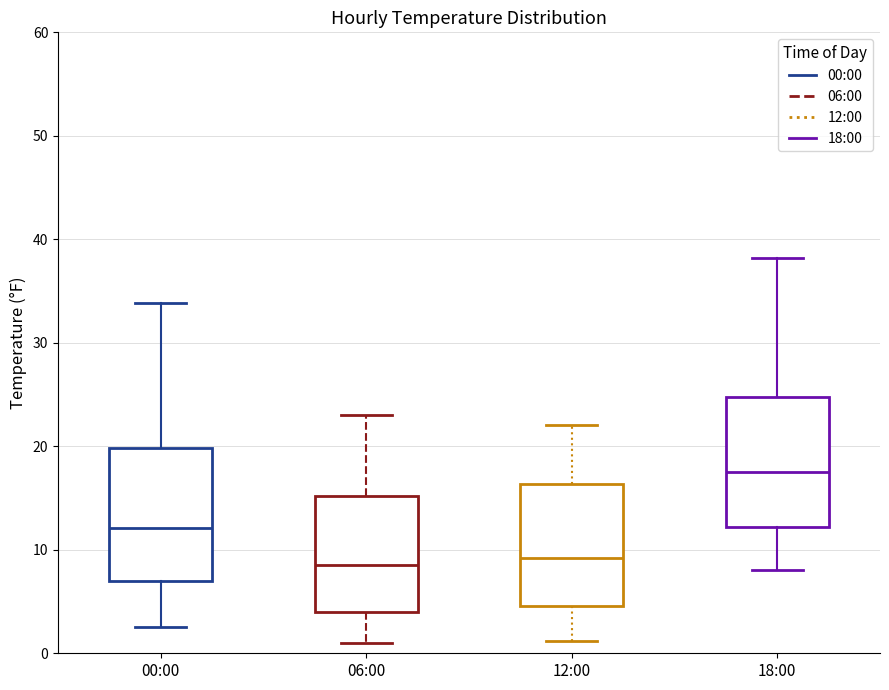

Reading left to right, read every box against the y-axis: the position of its median line, the range the box covers, and the ends of its whiskers. The values are not printed on the chart, so give them approximately, as read against the axis.

00:00: median 12, box 7 to 20, whiskers 3 to 34
06:00: median 9, box 4 to 15, whiskers 1 to 23
12:00: median 9, box 5 to 16, whiskers 1 to 22
18:00: median 18, box 12 to 25, whiskers 8 to 38